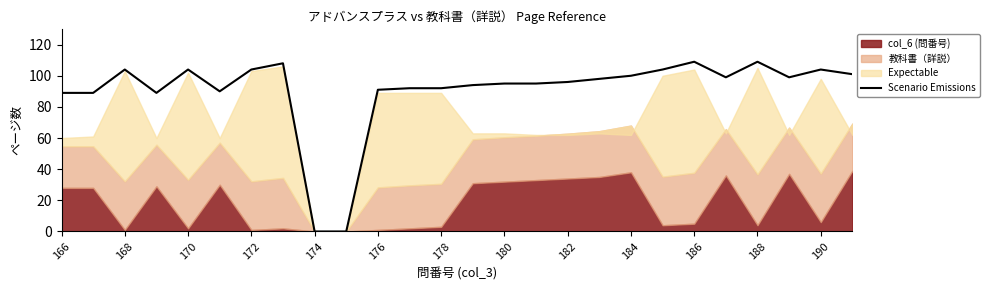

What is the maximum value shown in the chart?

109